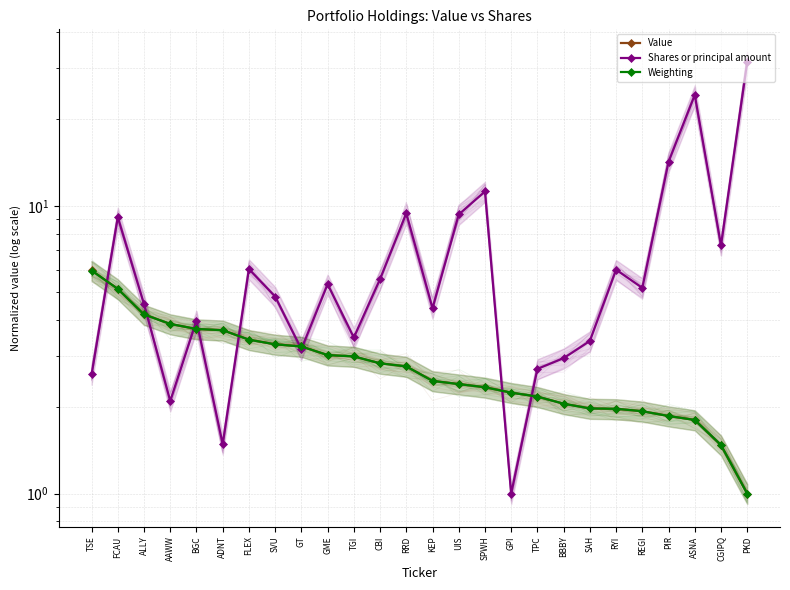

At which label is Weighting closest to 3?

TGI